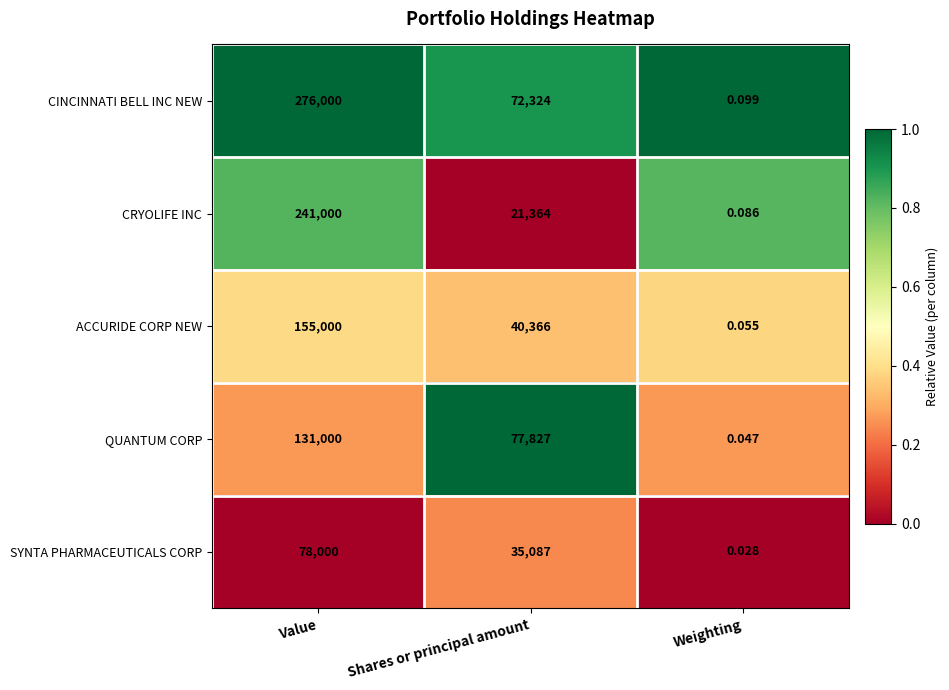

At Shares or principal amount, list the series in order from largest to smallest.

QUANTUM CORP, CINCINNATI BELL INC NEW, ACCURIDE CORP NEW, SYNTA PHARMACEUTICALS CORP, CRYOLIFE INC